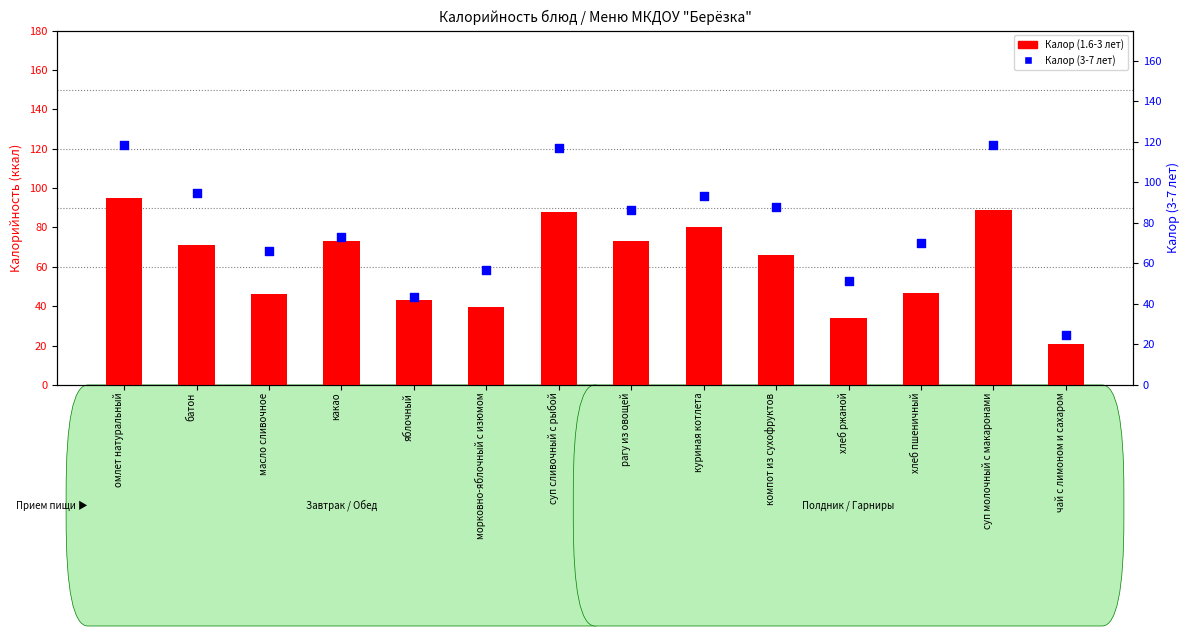

What are all the series names shown in the legend?

Калор (1.6-3 лет), Калор (3-7 лет)